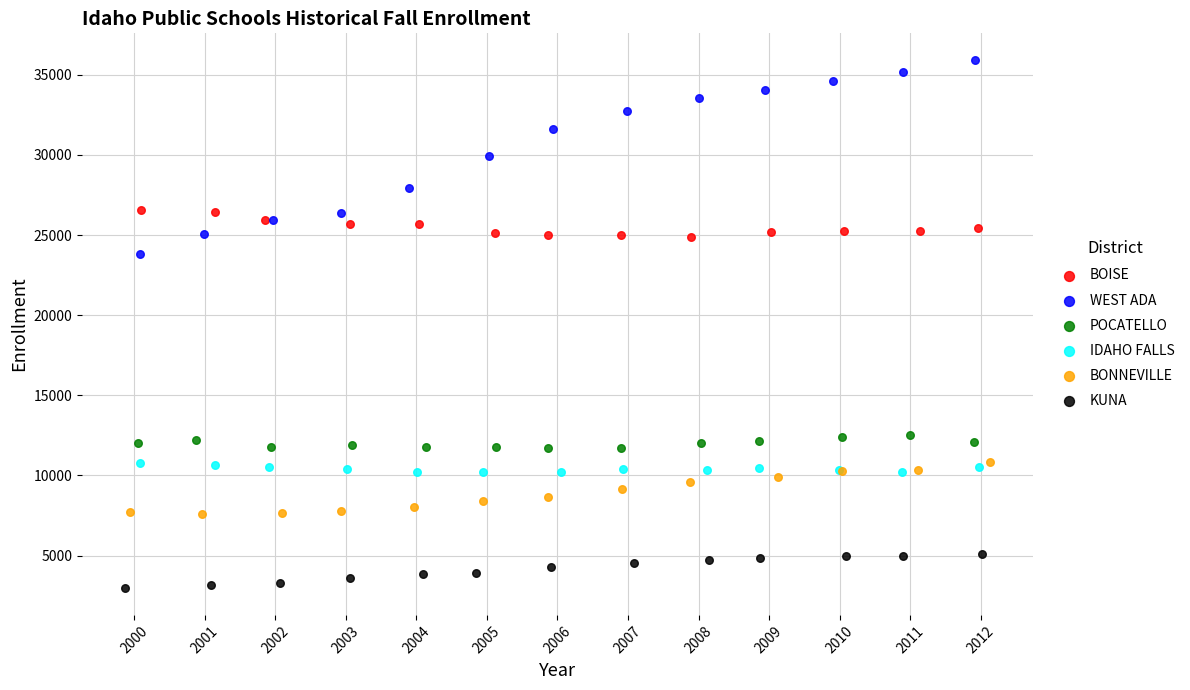

Which series reaches the maximum Y coordinate?

WEST ADA